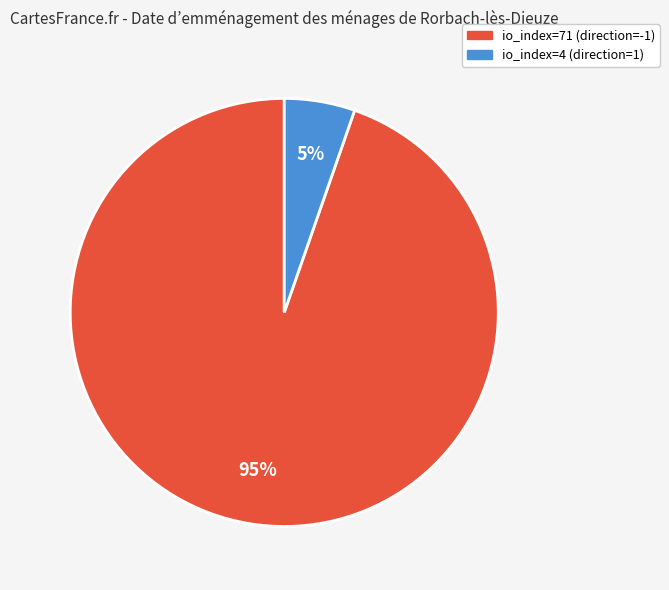

How many segments does this pie chart have?

2